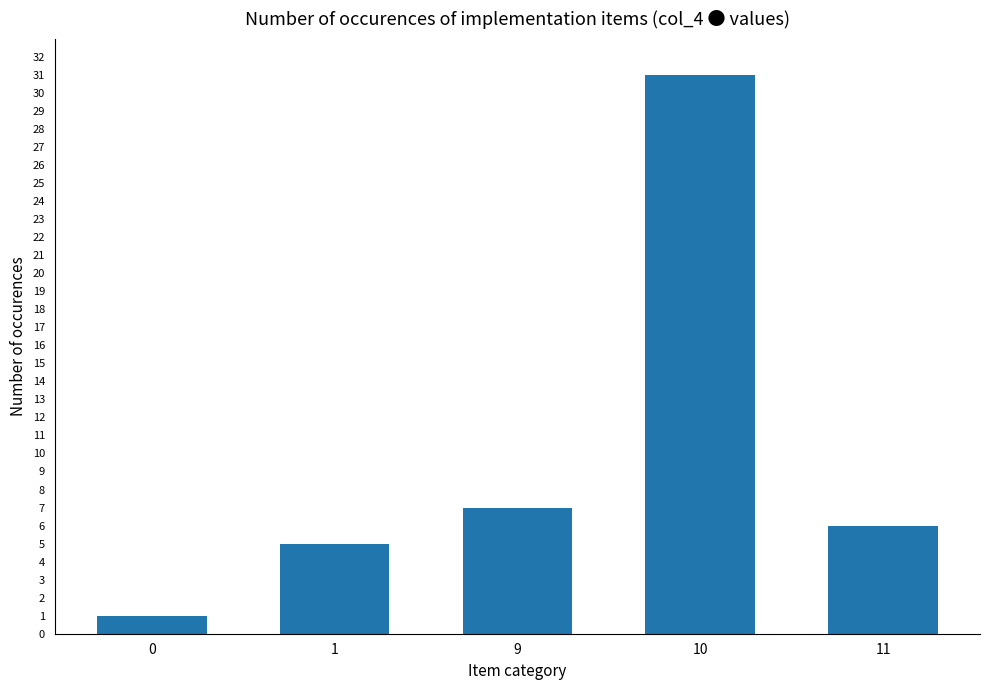

The chart shows a value of 5 at 1. True or false?

True